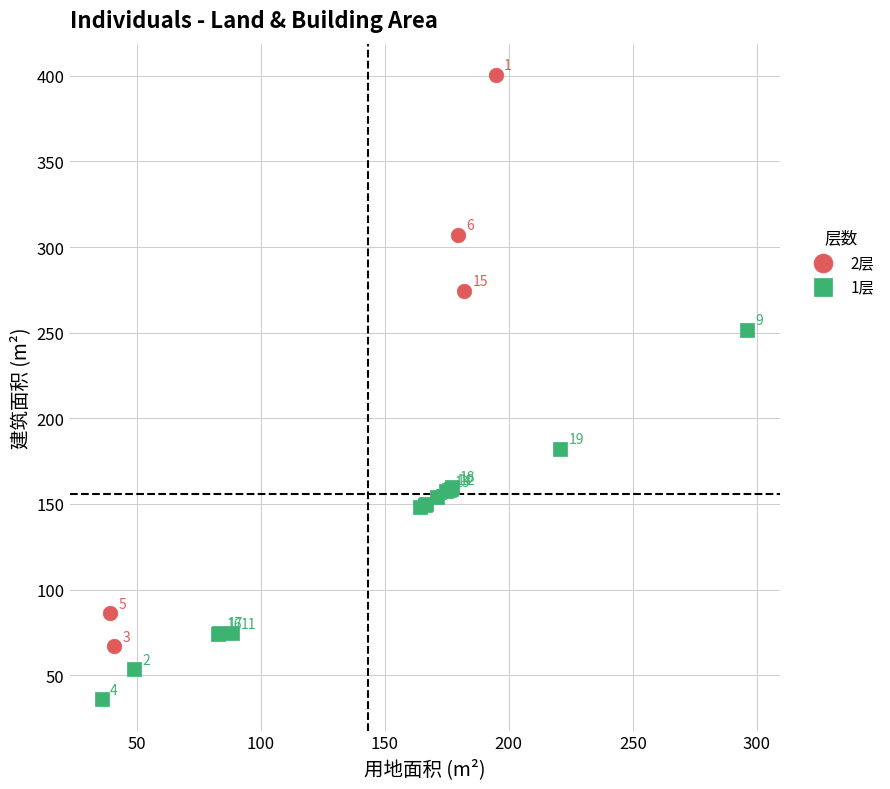

Which series reaches the minimum Y coordinate?

1层